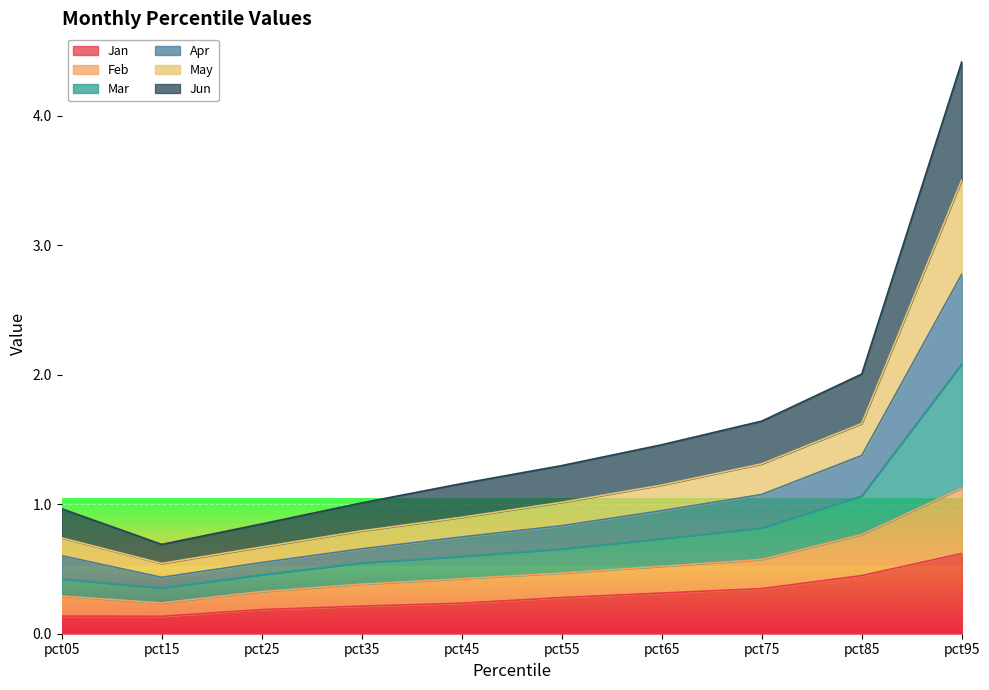

At which label does Jan reach its peak?

pct95